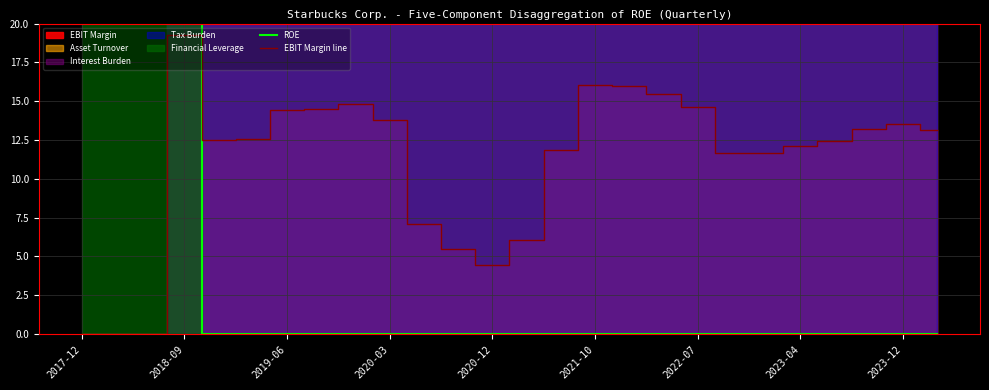

What is the maximum value for EBIT Margin line?

19.3